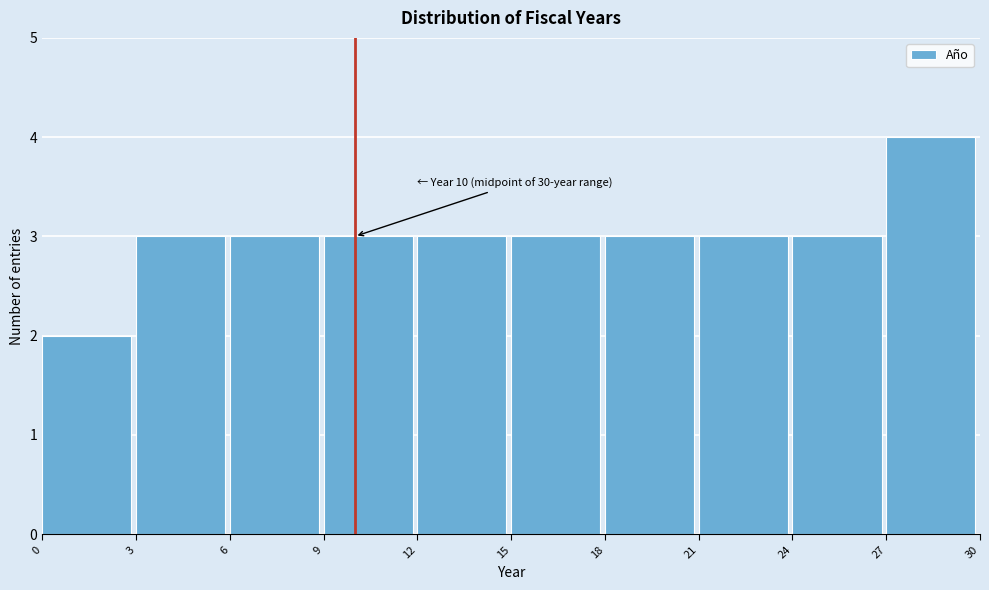

Which range on the x-axis has the tallest bar?

27 to 30